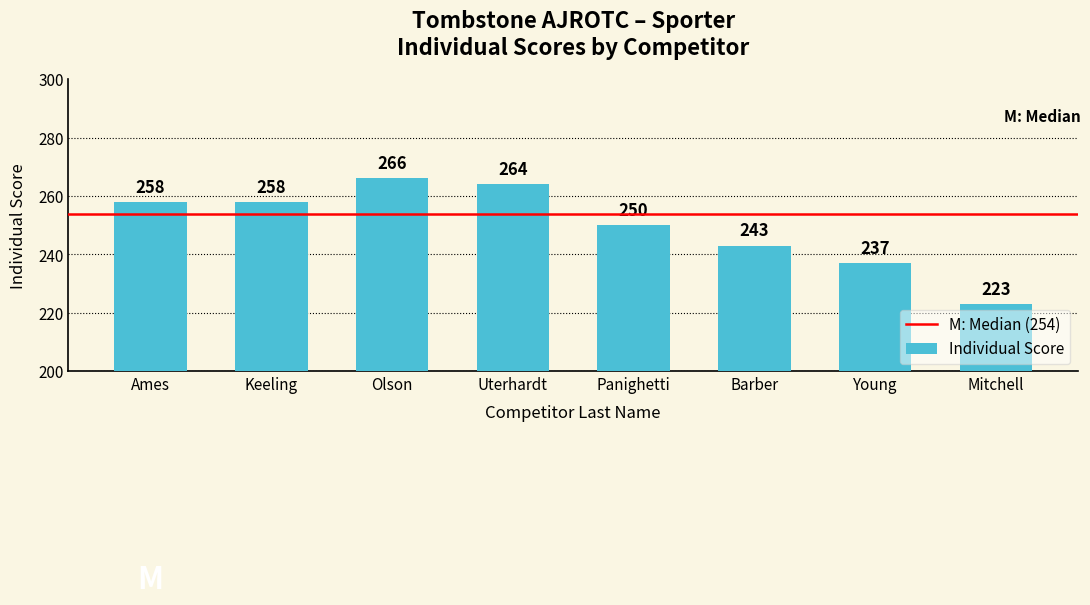

Approximately how many times larger is the value at Young compared to Olson?

0.9